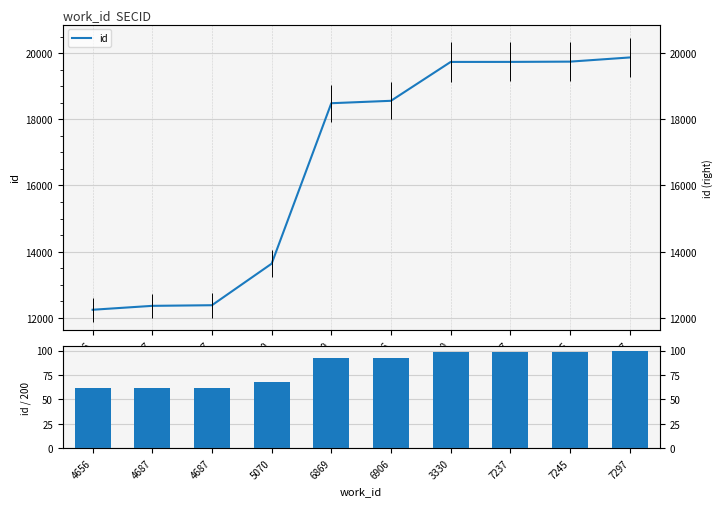

What is the value of the id / 200 bar at the 9th from the left?

98.7